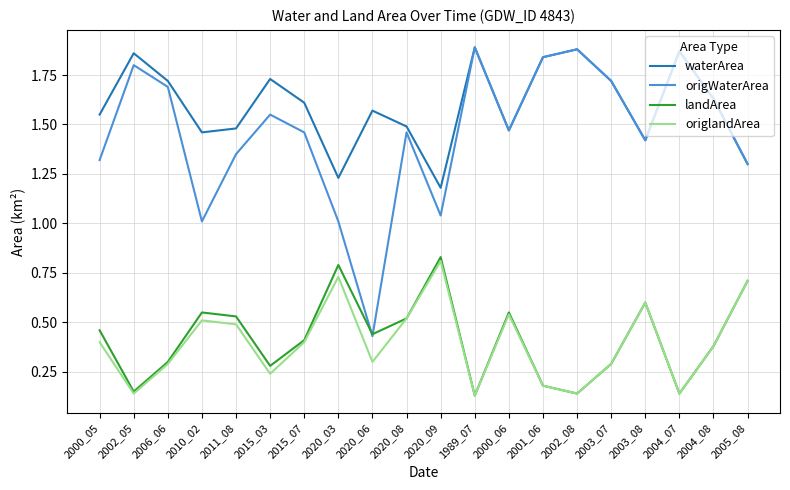

The waterArea series shows 1.6 at 2000_05. True or false?

True